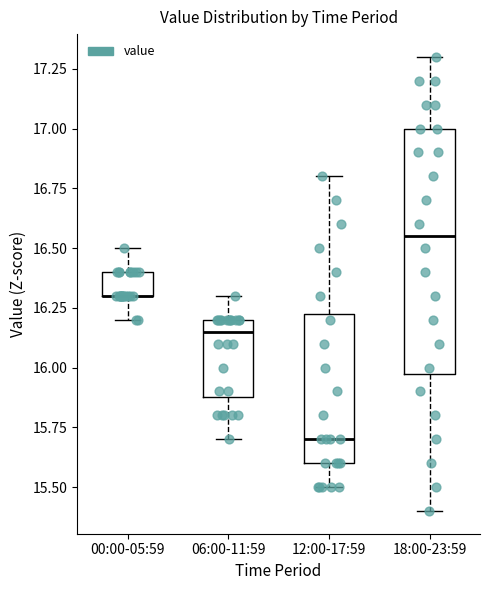

Reading left to right, transcribe this box plot: for each box, give where its median line is, the range the box spans, and where its two whiskers end, as read against the y-axis. The values are not printed on the chart, so give them approximately, as read against the axis.

00:00-05:59: median 16.30 (drawn on the box's lower edge), box 16.30 to 16.40, whiskers 16.20 to 16.50
06:00-11:59: median 16.15, box 15.90 to 16.20, whiskers 15.70 to 16.30
12:00-17:59: median 15.70, box 15.60 to 16.25, whiskers 15.50 to 16.80
18:00-23:59: median 16.55, box 16.00 to 17.00, whiskers 15.40 to 17.30